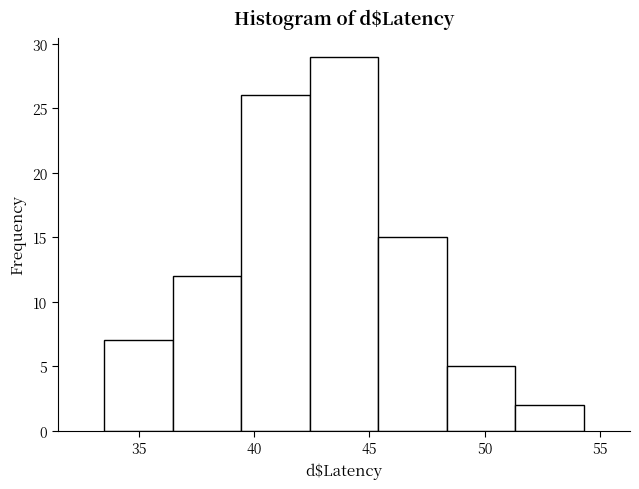

Which range on the x-axis has the tallest bar?

42.5 to 45.5